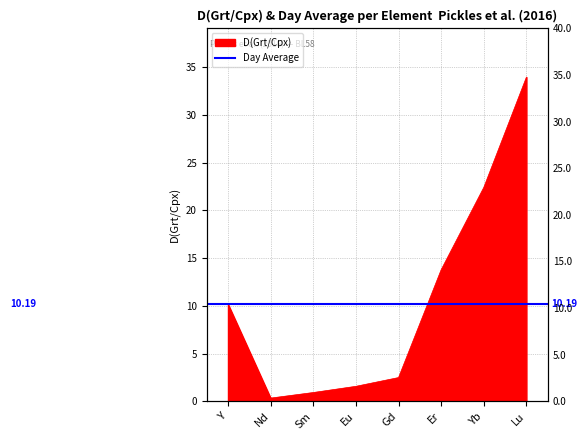

The chart shows a value of 0.3 at Sm. True or false?

False